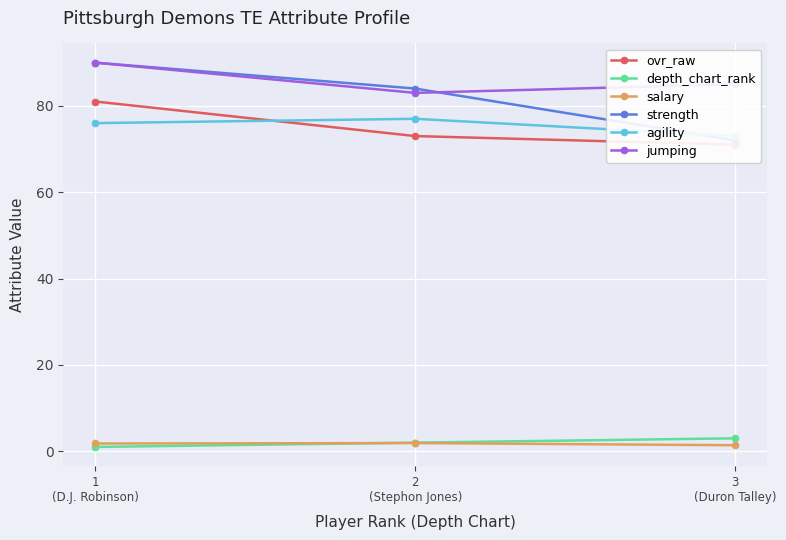

Reading left to right, what are all the values shown in this chart?

ovr_raw: 1
(D.J. Robinson)=81.0	2
(Stephon Jones)=73.0	3
(Duron Talley)=71.0
depth_chart_rank: 1
(D.J. Robinson)=1.0	2
(Stephon Jones)=2.0	3
(Duron Talley)=3.0
salary: 1
(D.J. Robinson)=1.8	2
(Stephon Jones)=1.9	3
(Duron Talley)=1.4
strength: 1
(D.J. Robinson)=90.0	2
(Stephon Jones)=84.0	3
(Duron Talley)=72.0
agility: 1
(D.J. Robinson)=76.0	2
(Stephon Jones)=77.0	3
(Duron Talley)=73.0
jumping: 1
(D.J. Robinson)=90.0	2
(Stephon Jones)=83.0	3
(Duron Talley)=85.0